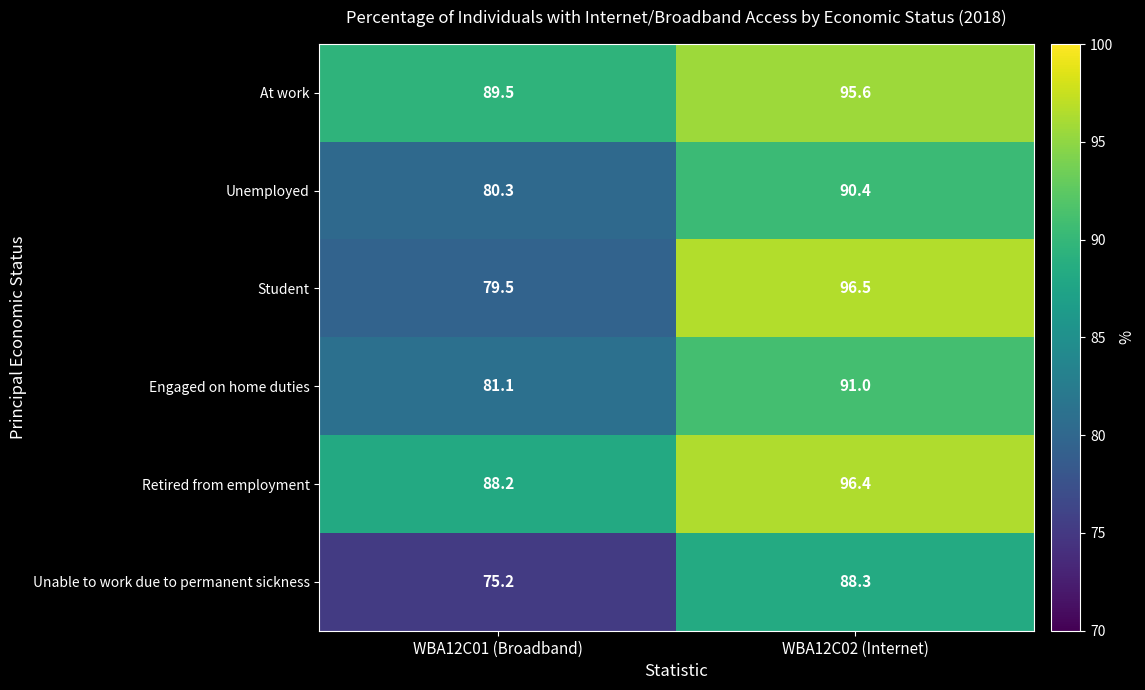

Which series has the largest total across all categories?

At work